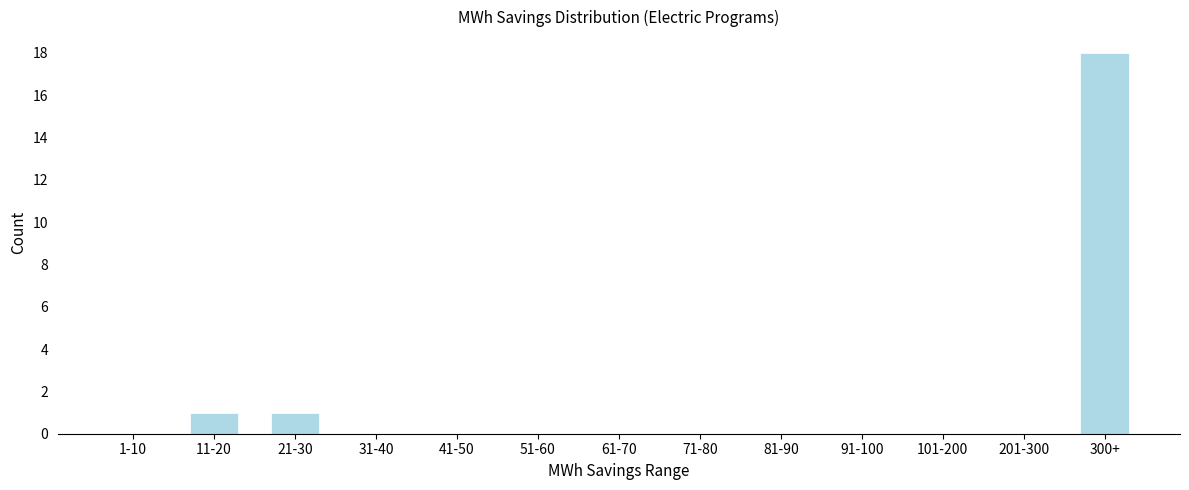

Reading left to right, what are all the values shown in this chart?

1-10=0	11-20=1	21-30=1	31-40=0	41-50=0	51-60=0	61-70=0	71-80=0	81-90=0	91-100=0	101-200=0	201-300=0	300+=18